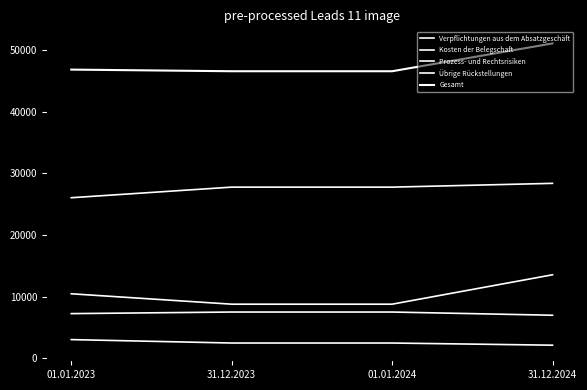

True or false: Prozess- und Rechtsrisiken has more than 2 points higher than both neighbors.

False